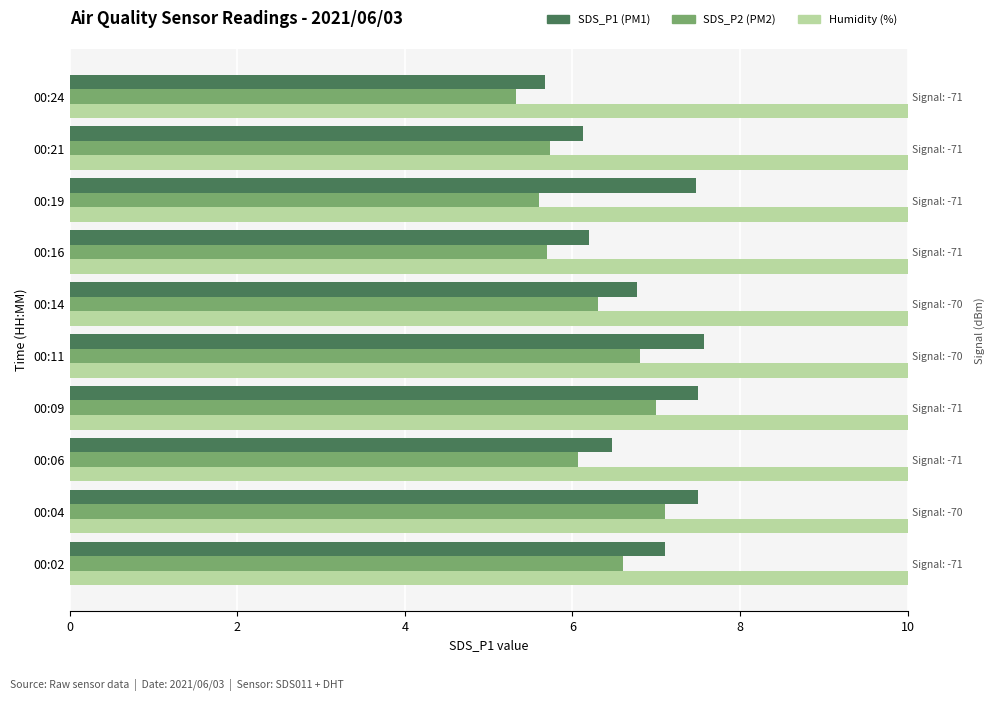

Between 00:11 and 00:24, which series saw the biggest shift?

SDS_P1